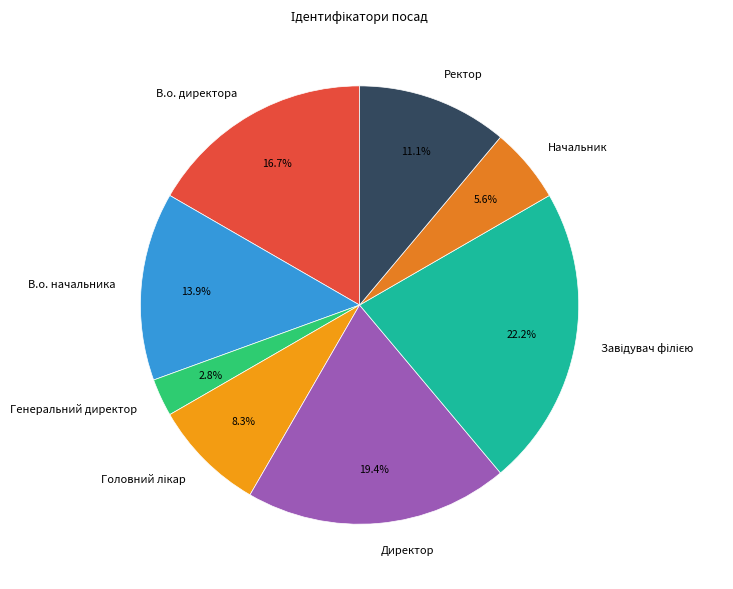

How many slices are in this pie chart?

8